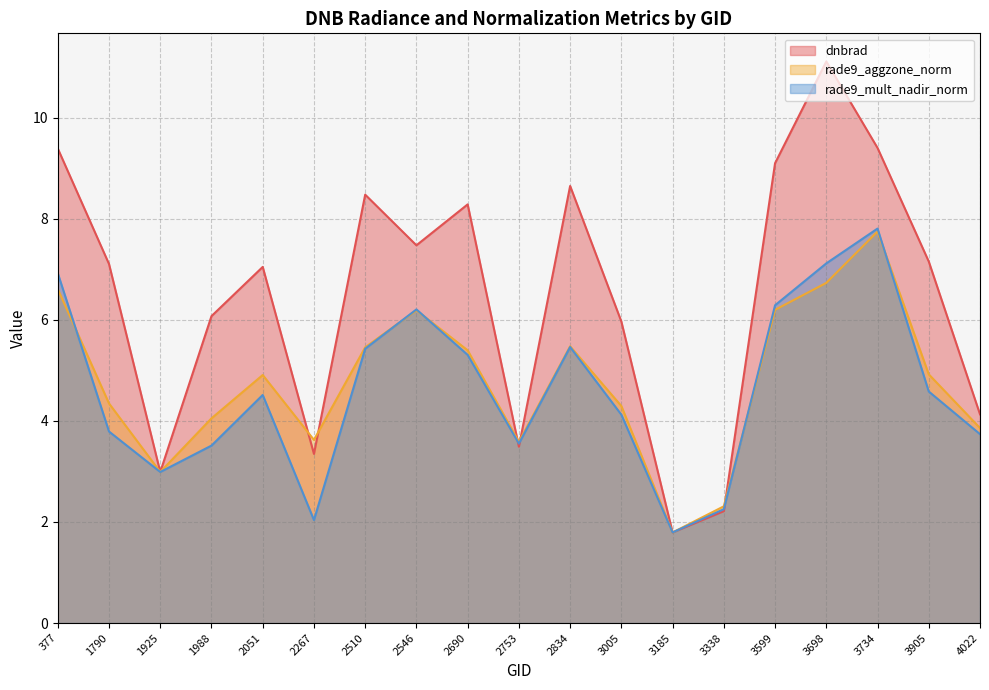

How many interior local valleys does the rade9_aggzone_norm series have?

4